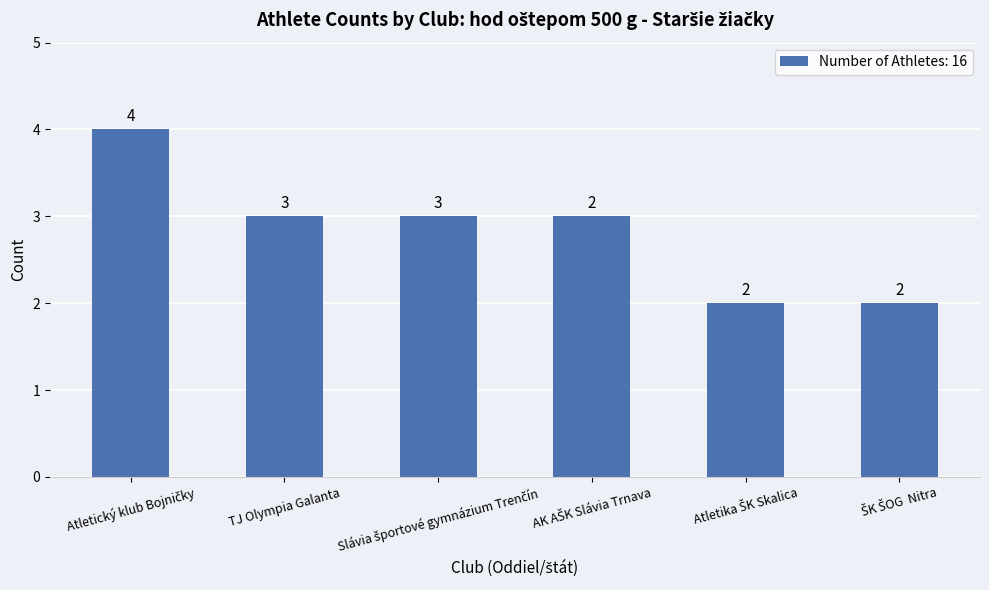

The chart shows a value of 3 at TJ Olympia Galanta. True or false?

True